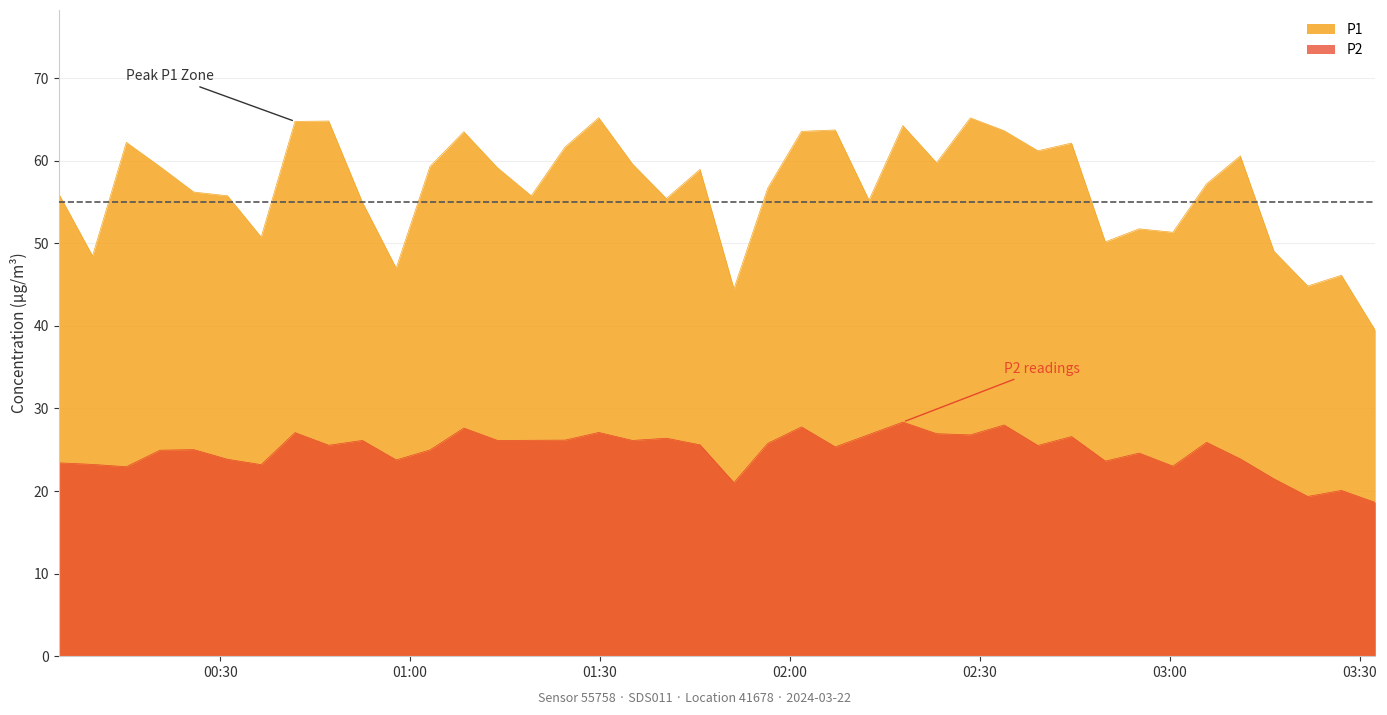

How many lines are shown in the chart?

2